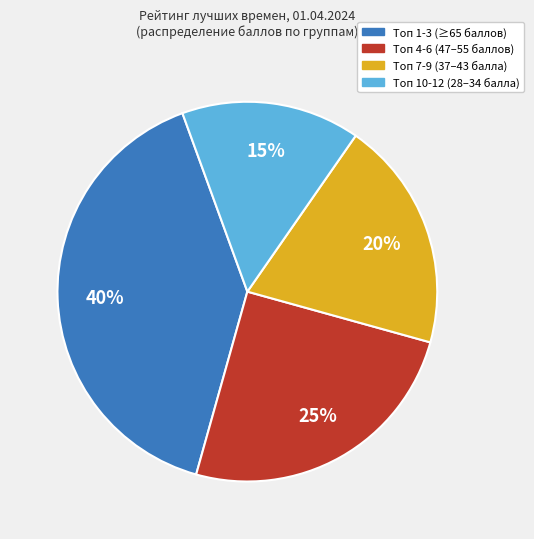

Does any single category account for the majority?

No